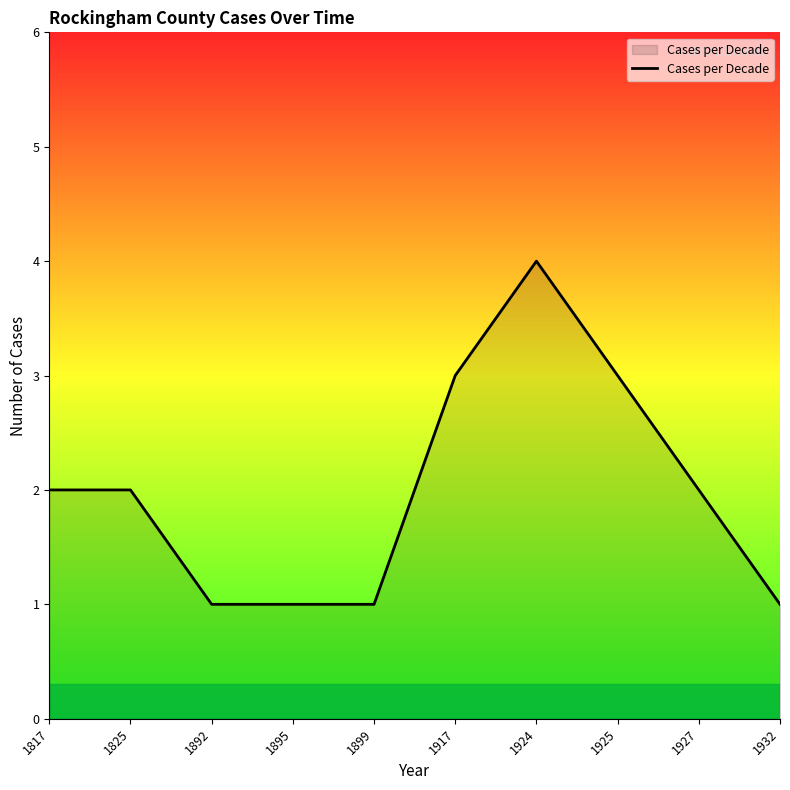

Reading left to right, extract all data points from this chart.

2	2	1	1	1	3	4	3	2	1